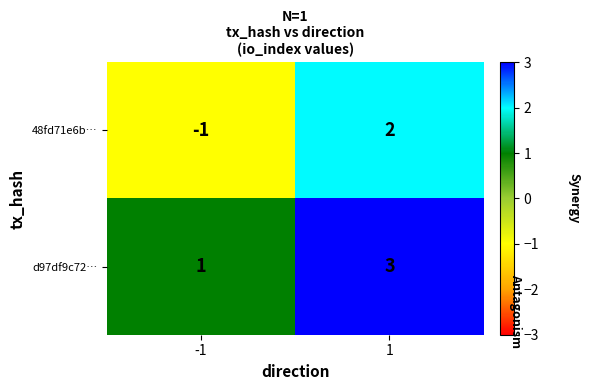

Is the value of 48fd71e6b… at 1 greater than the value of d97df9c72… at -1?

Yes